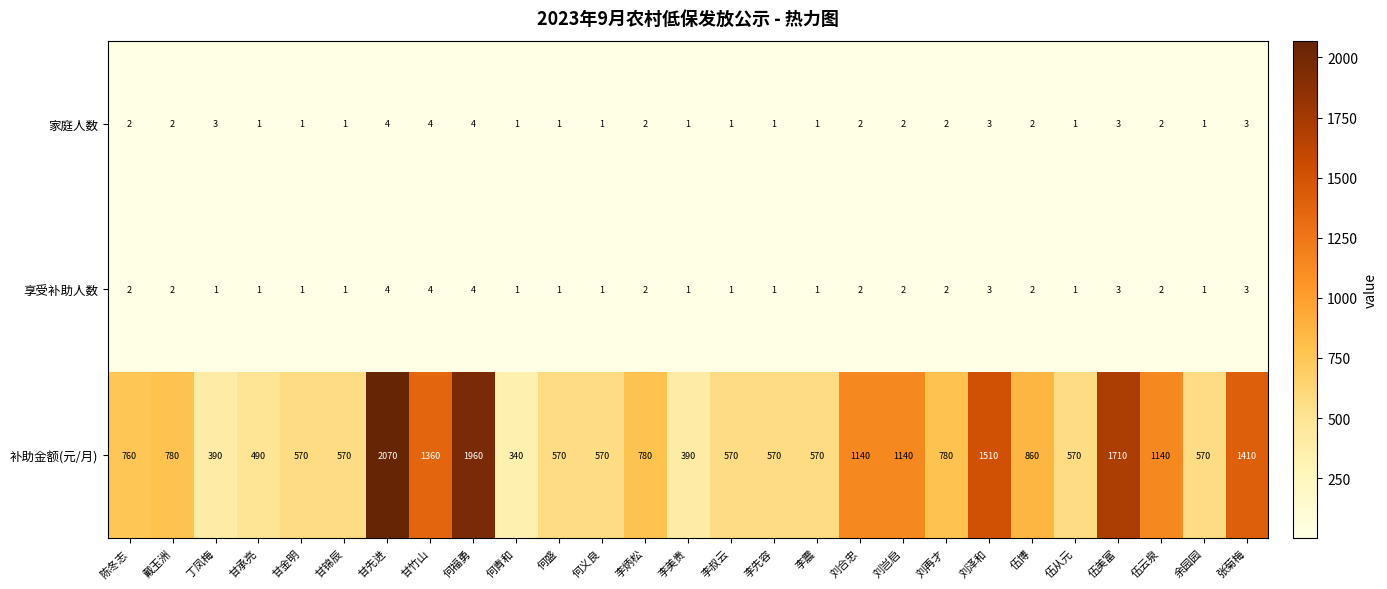

True or false: 补助金额(元/月) has a value of 780 at 刘再才.

True